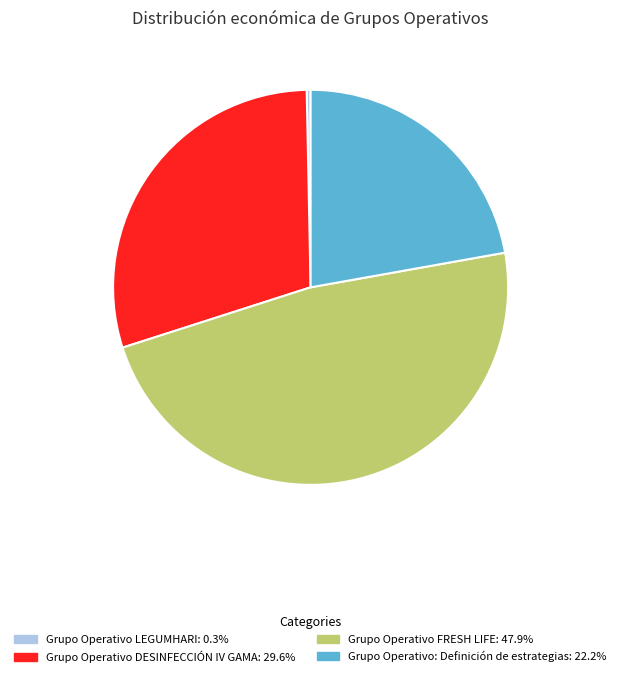

True or false: Grupo Operativo LEGUMHARI accounts for 0% of the total.

True